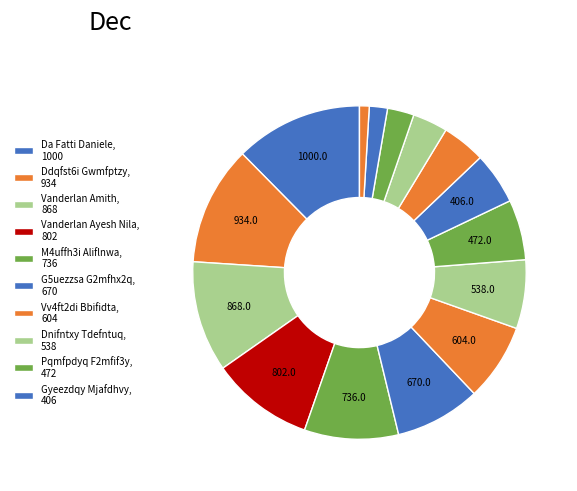

How many segments does this pie chart have?

15